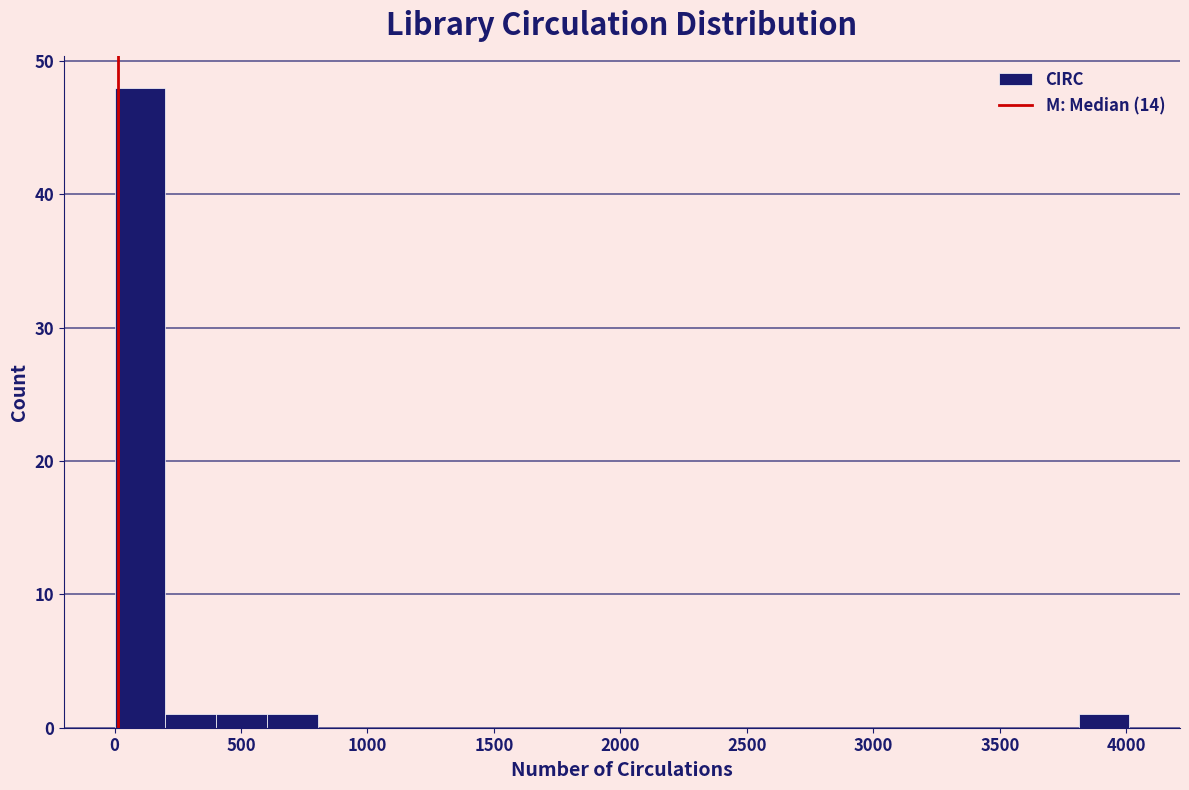

Reading left to right, list every bar in this chart as the range it spans on the x-axis followed by its height. Neither the bar edges nor the heights are printed on the chart, so give them approximately, as read against the axes.

0 to 200: 48
200 to 400: 1
400 to 600: 1
600 to 800: 1
800 to 1000: 0
1000 to 1200: 0
1200 to 1400: 0
1400 to 1600: 0
1600 to 1800: 0
1800 to 2000: 0
2000 to 2200: 0
2200 to 2400: 0
2400 to 2600: 0
2600 to 2800: 0
2800 to 3000: 0
3000 to 3200: 0
3200 to 3400: 0
3400 to 3600: 0
3600 to 3800: 0
3800 to 4000: 1